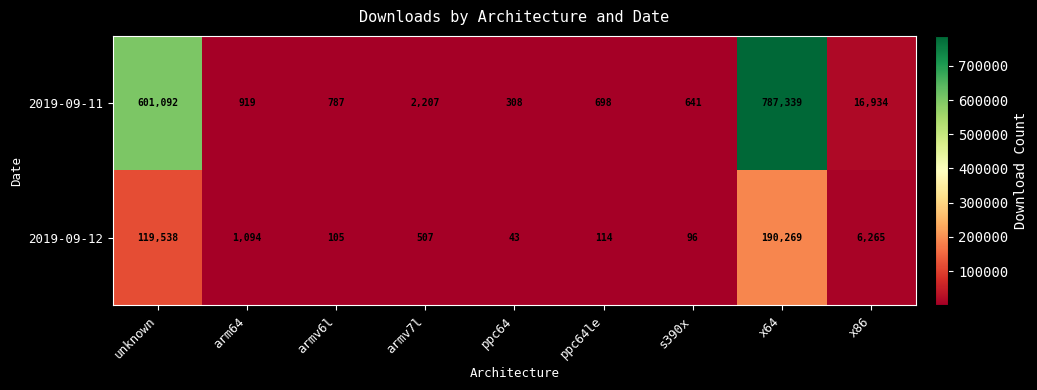

Rank the series at arm64 from lowest to highest value.

2019-09-11, 2019-09-12